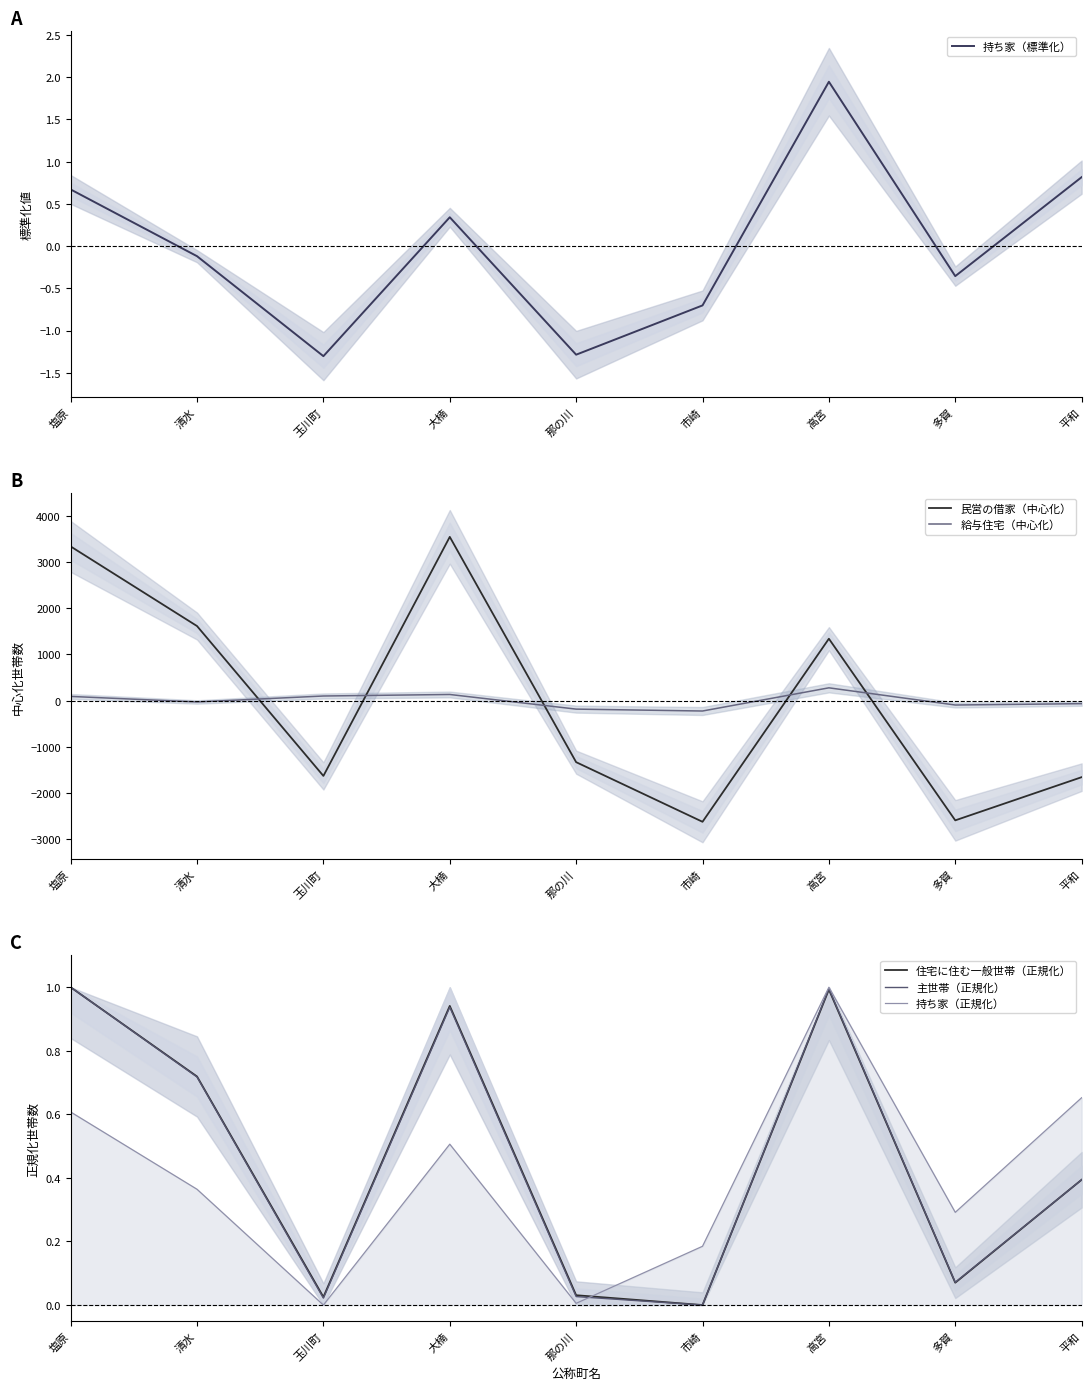

List the labels in order of 主世帯（正規化） value, smallest first.

市崎, 玉川町, 那の川, 多賀, 平和, 清水, 大楠, 高宮, 塩原